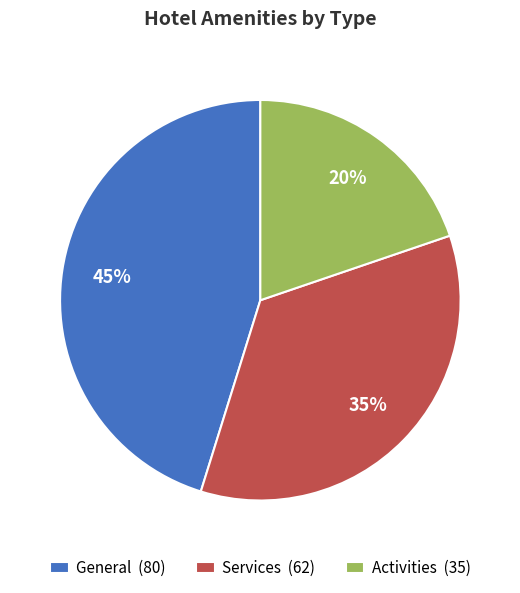

Which category has the biggest portion of the pie?

General